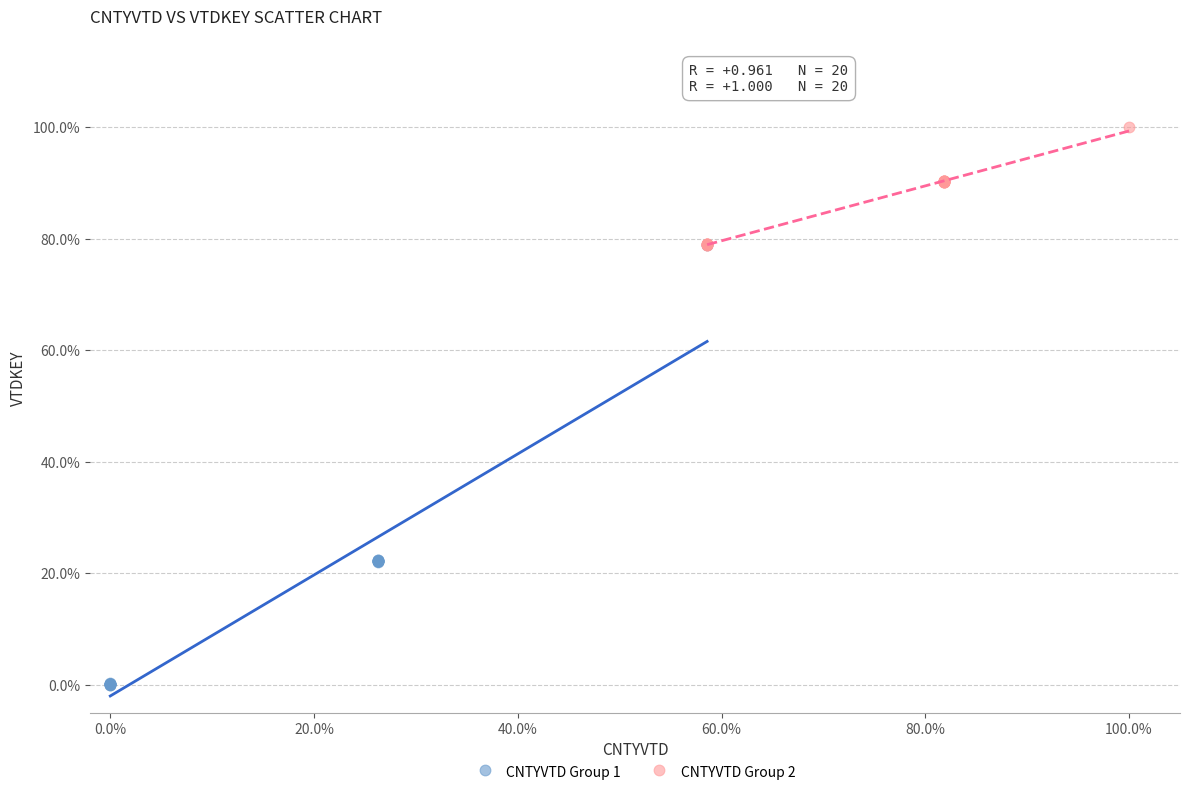

Which series contains the highest Y value?

CNTYVTD Group 2